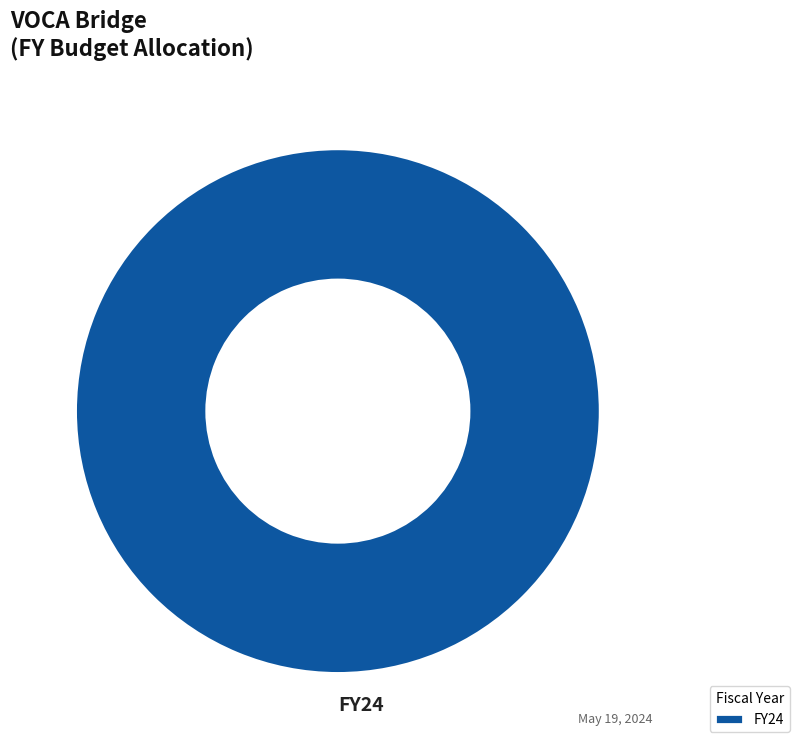

Is there a majority slice in this chart?

Yes